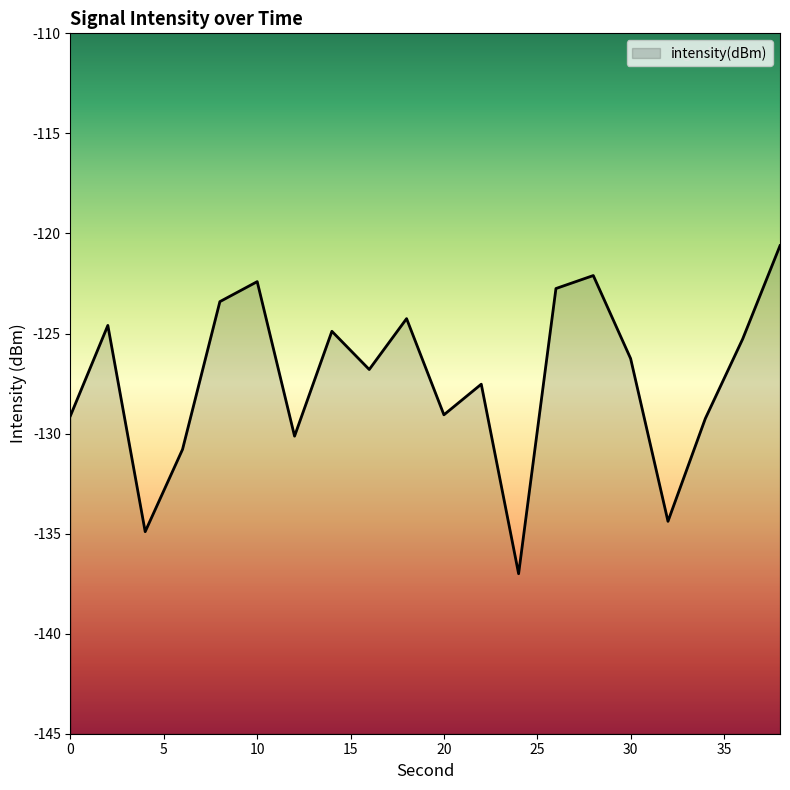

Reading right to left, transcribe all the data shown in this chart.

-120.6	-125.3	-129.3	-134.4	-126.3	-122.1	-122.8	-137.0	-127.5	-129.1	-124.3	-126.8	-124.9	-130.1	-122.4	-123.4	-130.8	-134.9	-124.6	-129.1